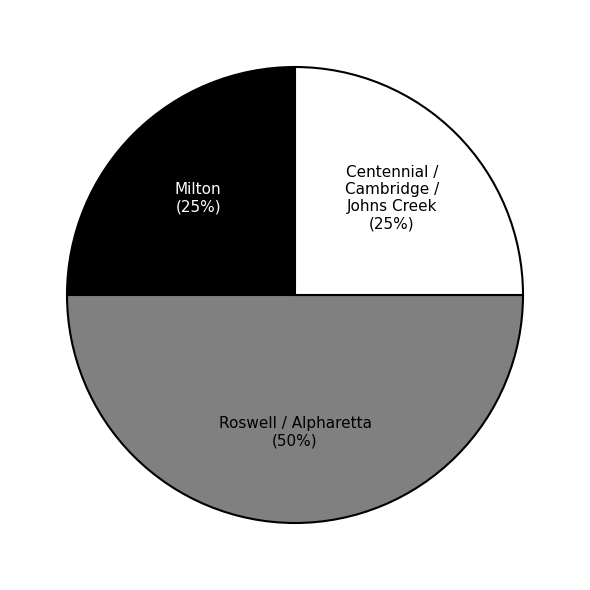

To the nearest percent, what is the difference between the largest and smallest slice percentages?

25%